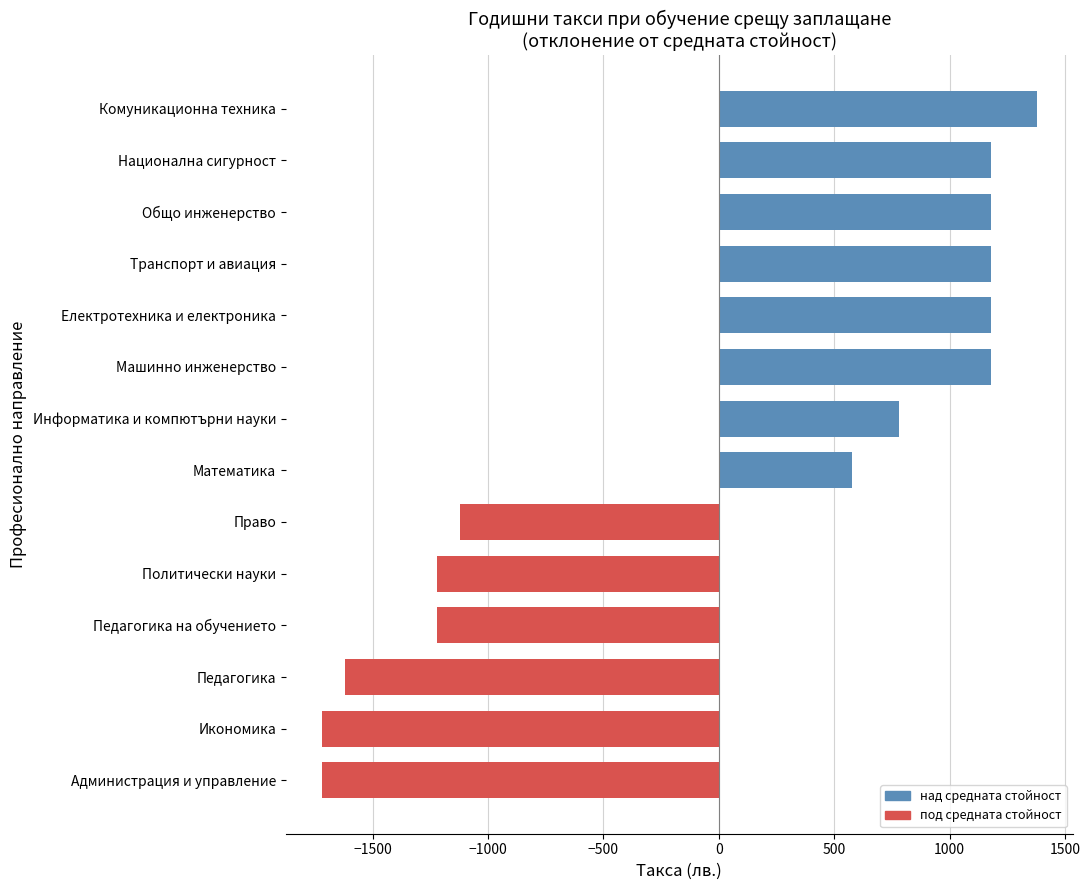

At which label is the value closest to -171?

Математика